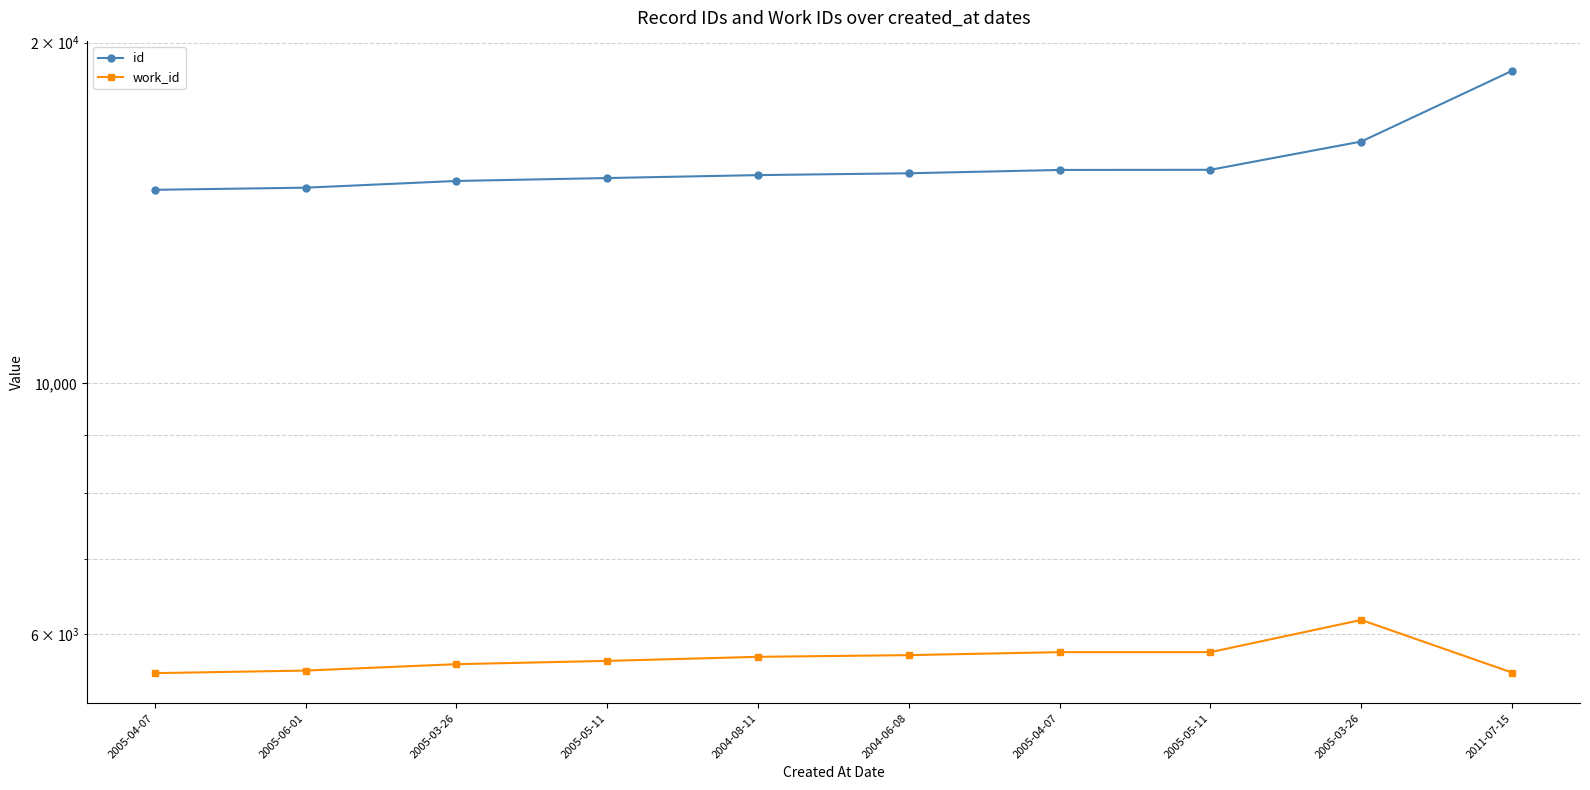

How many data points in work_id are above 5732?

4